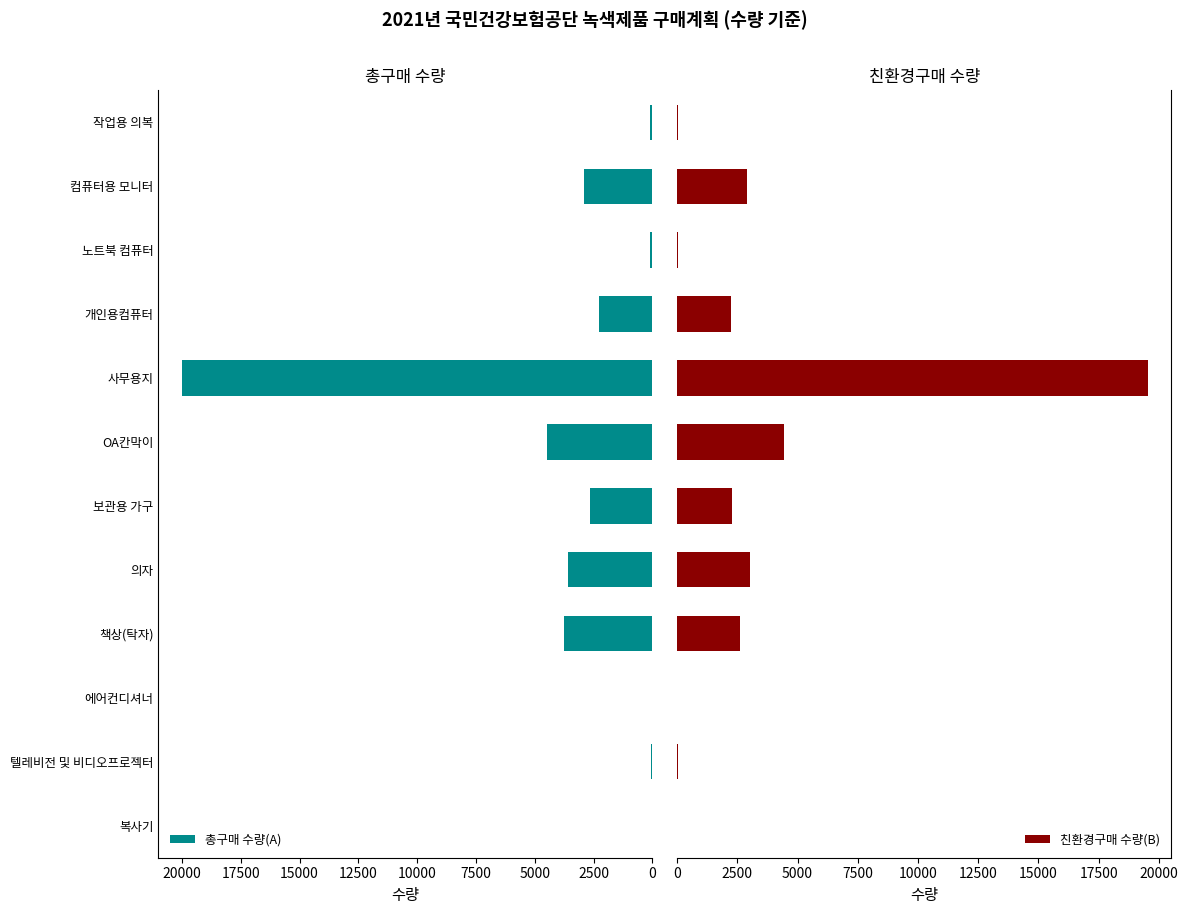

How many bars are there in each group?

2